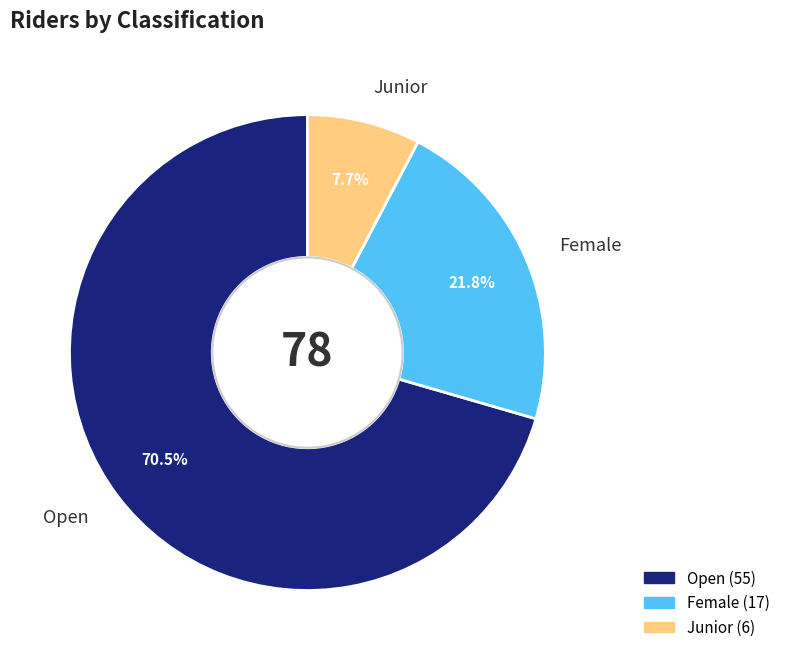

What percentage is the Junior slice, to the nearest percent?

8%